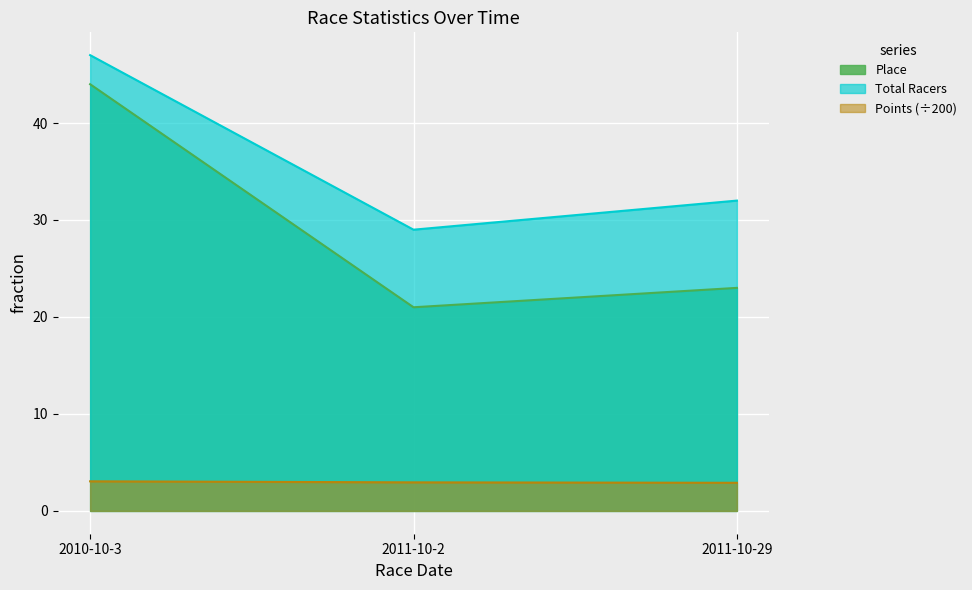

Which series has the largest range (max minus min)?

Place